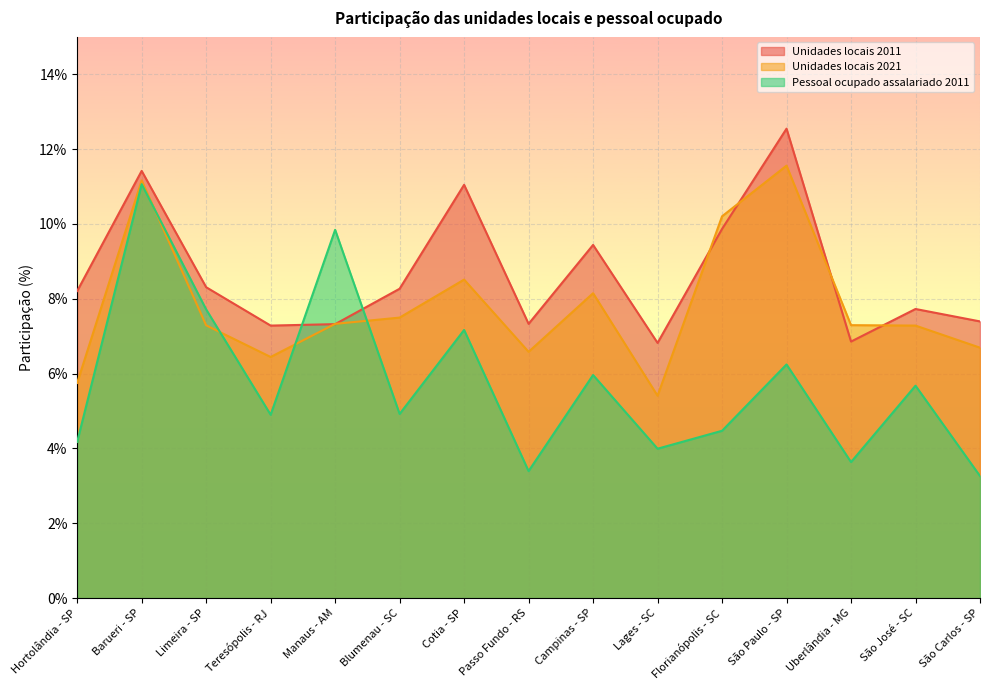

What position from the right is Limeira - SP?

13